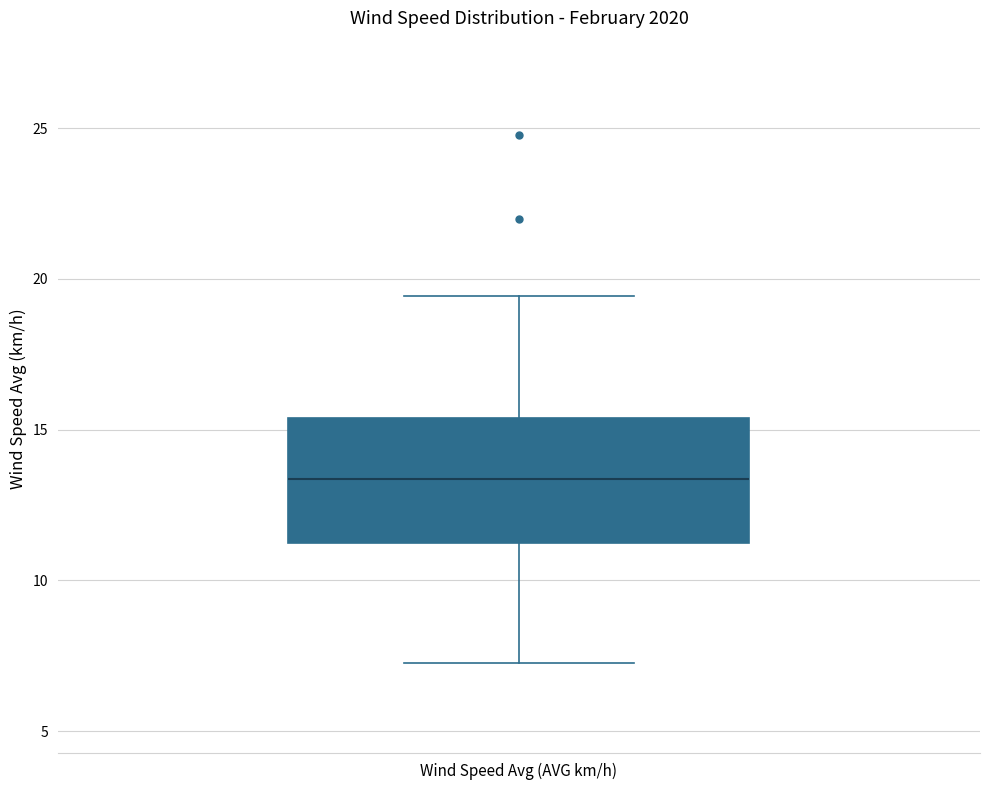

Transcribe this box plot: give where the median line is, the range the box spans, and where the two whiskers end, as read against the y-axis. The values are not printed on the chart, so give them approximately, as read against the axis.

median 13.5, box 11.0 to 15.5, whiskers 7.5 to 19.5